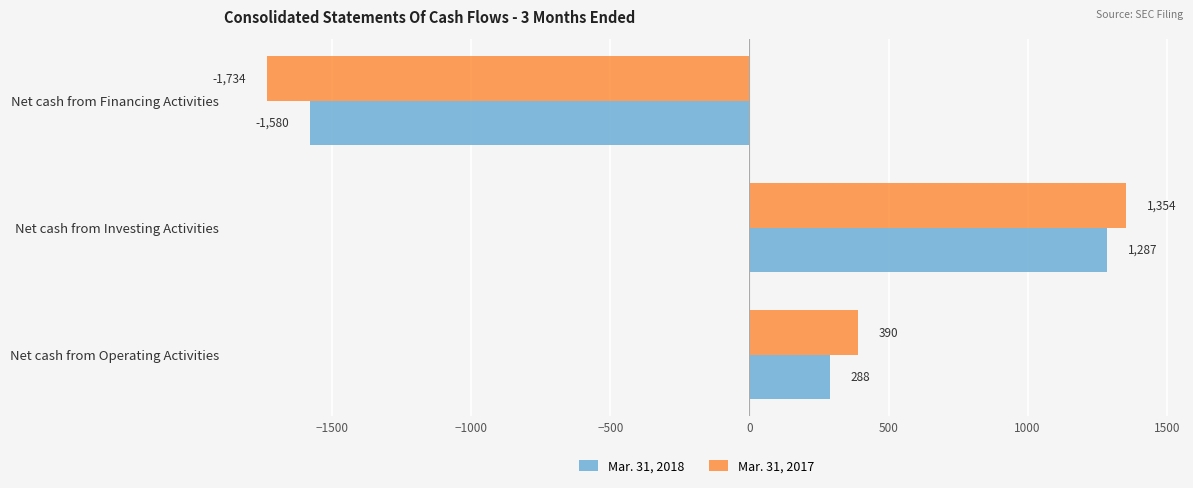

How many series are shown in this chart?

2